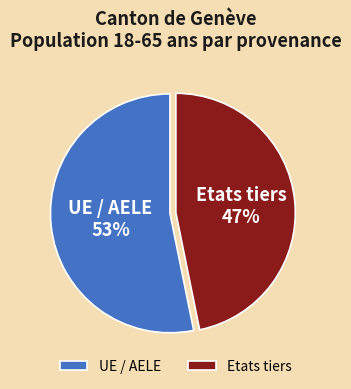

To the nearest percent, what is the average slice percentage?

50%